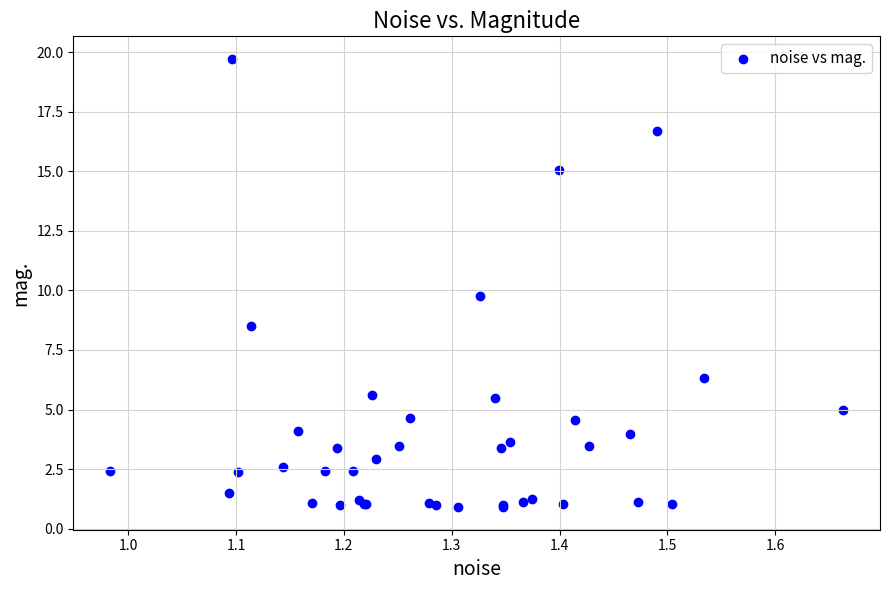

What Y value in the scatter plot is closest to 10?

9.8